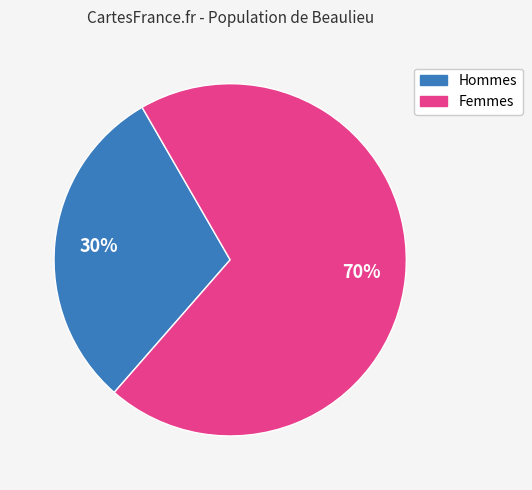

How many slices are in this pie chart?

2